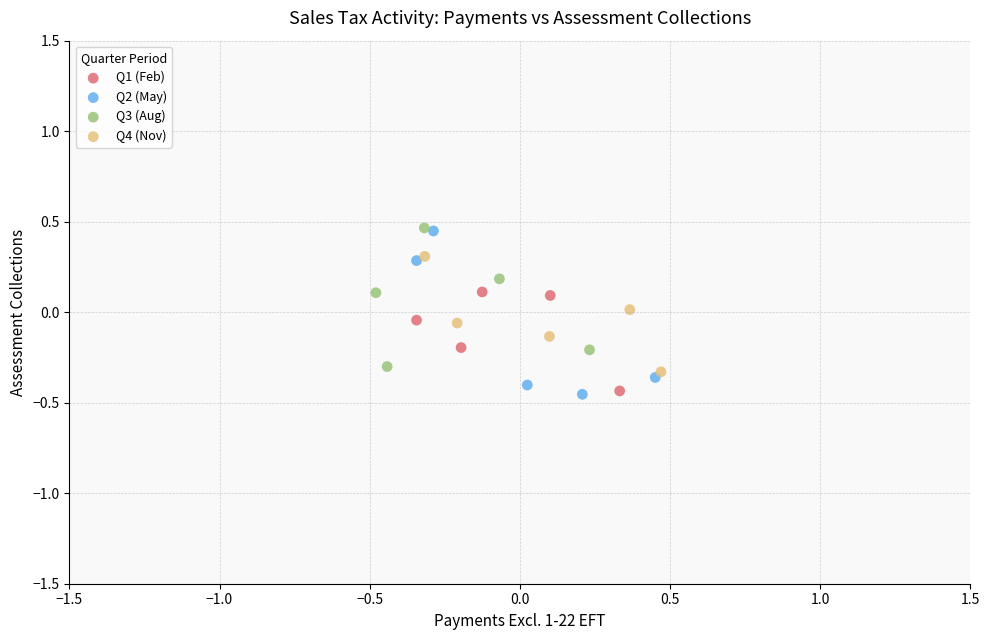

Which series has the largest Y range (max minus min)?

Q2 (May)